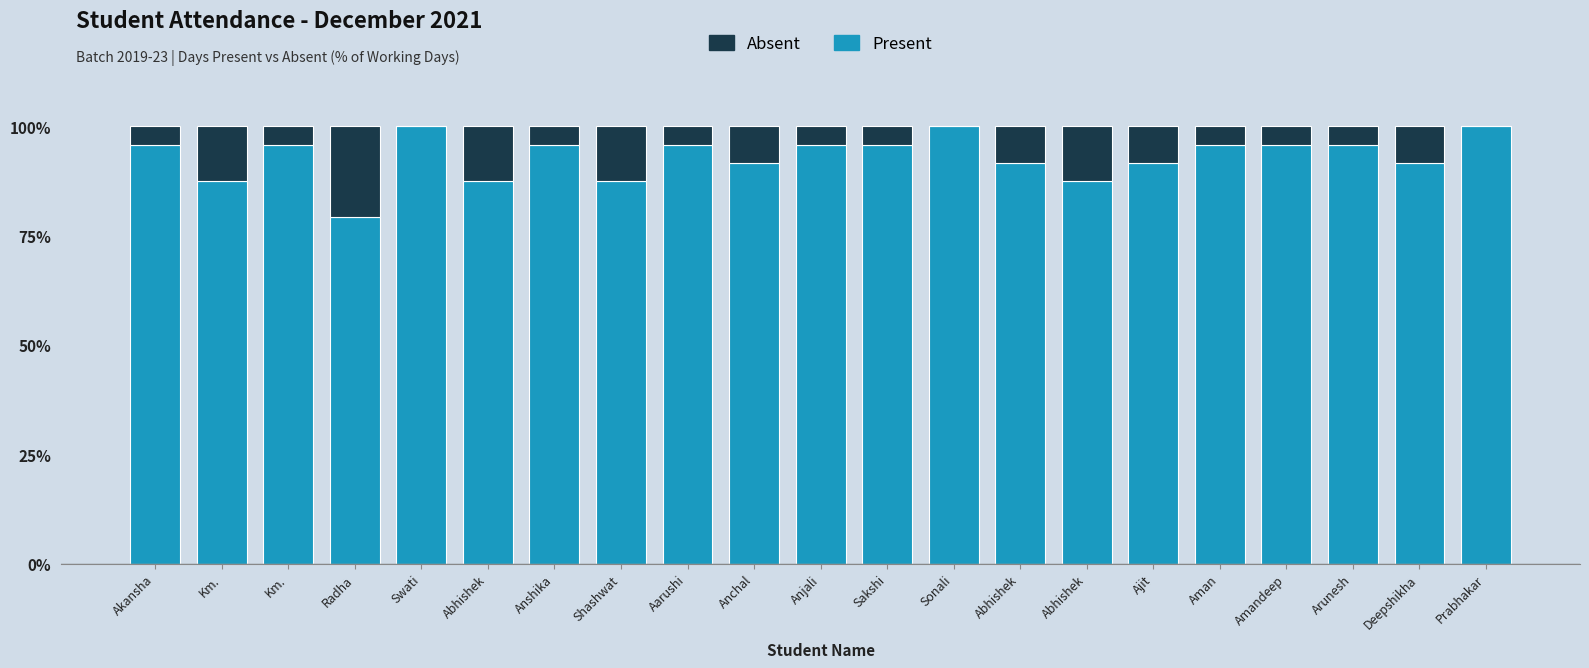

Are the bars grouped side by side (vs. stacked)?

No